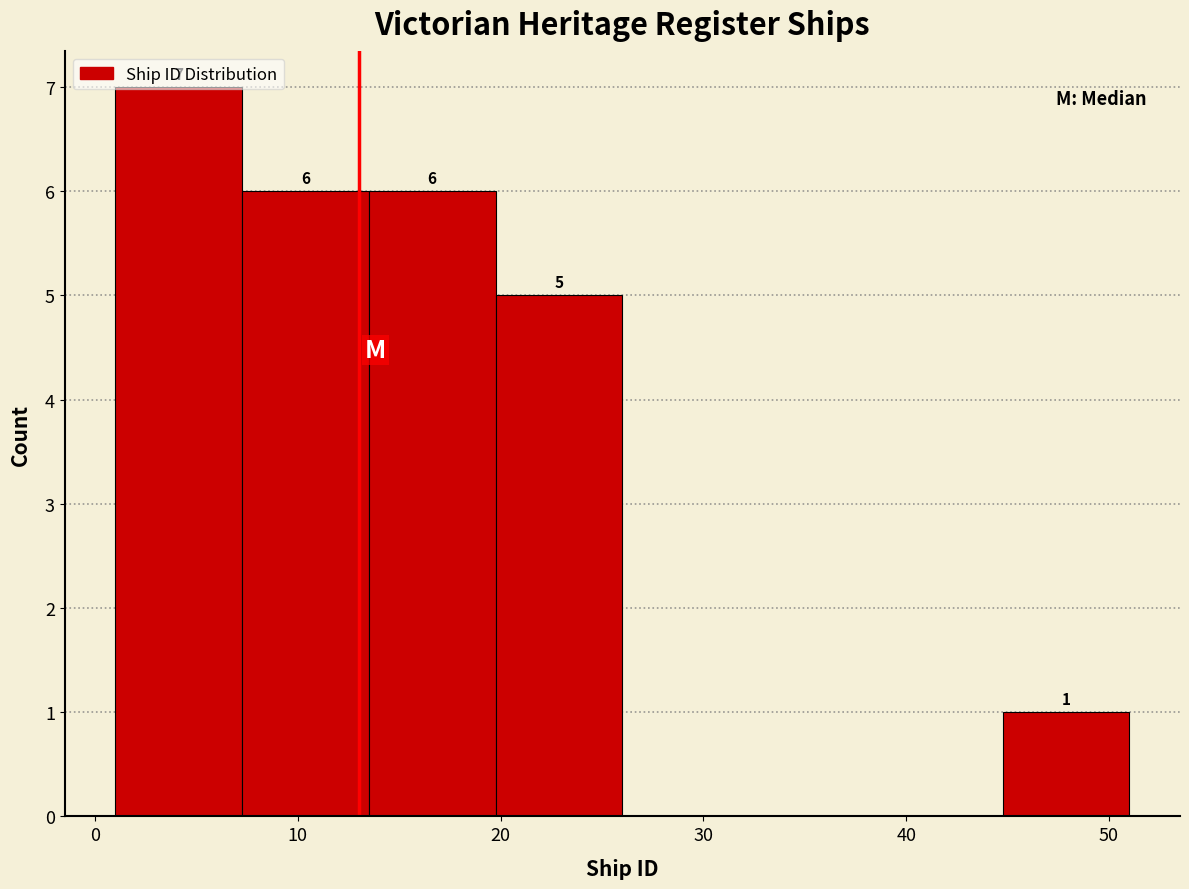

Over which range of the x-axis is the bar tallest?

1 to 7